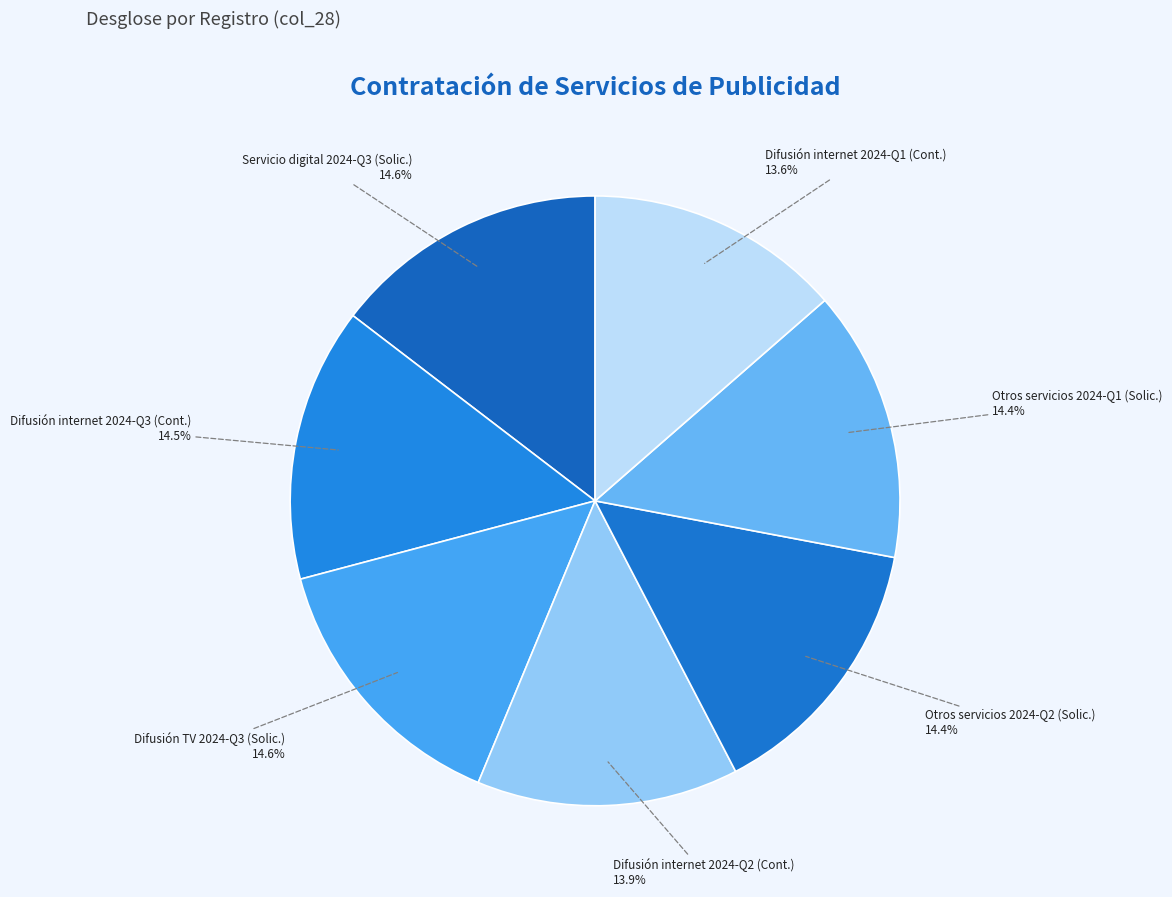

How many slices are in this pie chart?

7